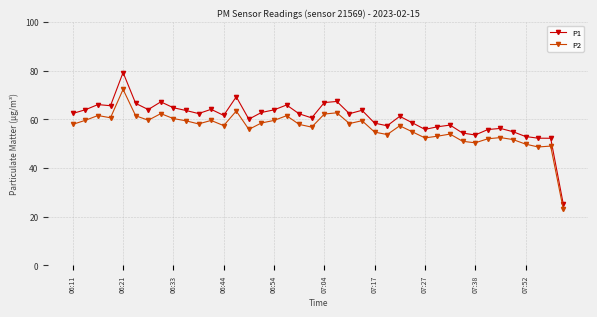

What is the difference between the maximum and second lowest values in the P2 series?

23.7